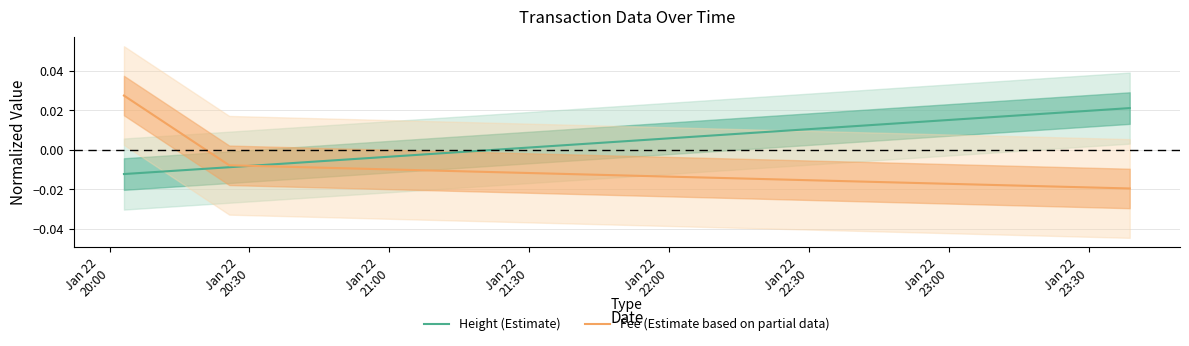

The Fee (Estimate based on partial data) series shows -0.0 at Jan 22
21:00. True or false?

False